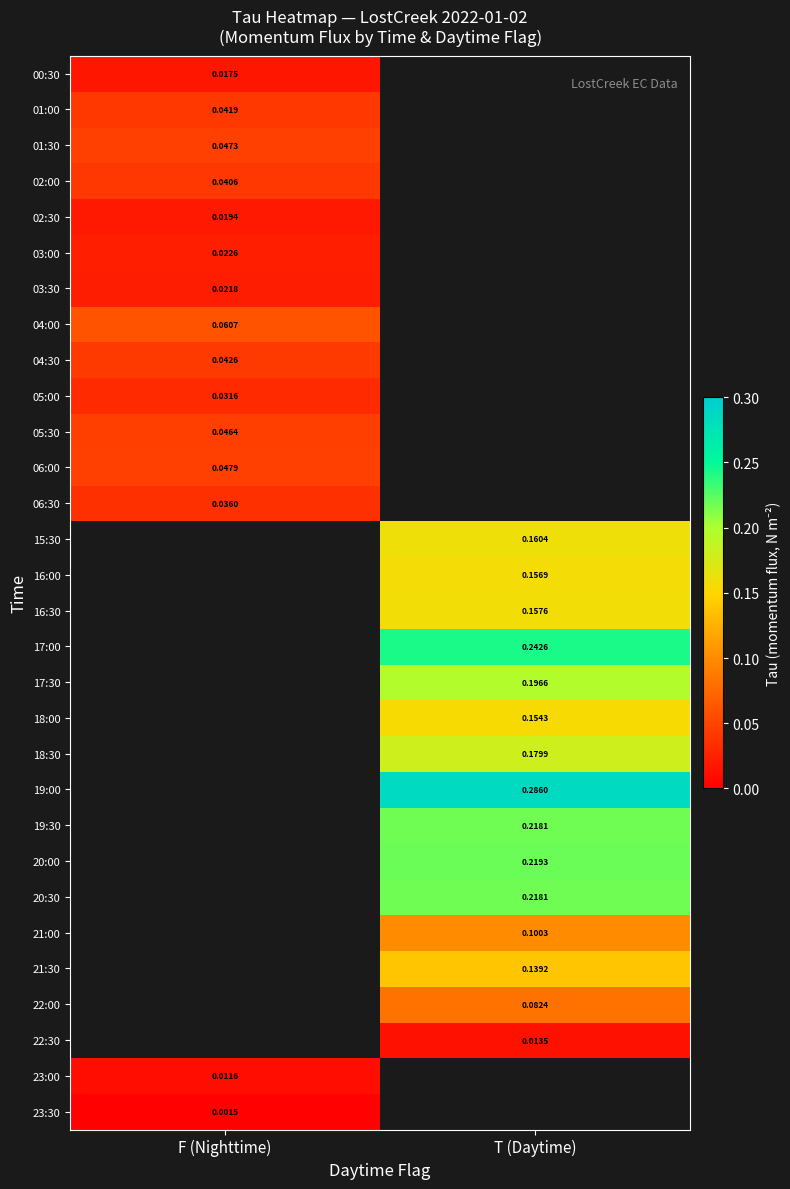

At which category does the chart reach its peak across all series?

T (Daytime)